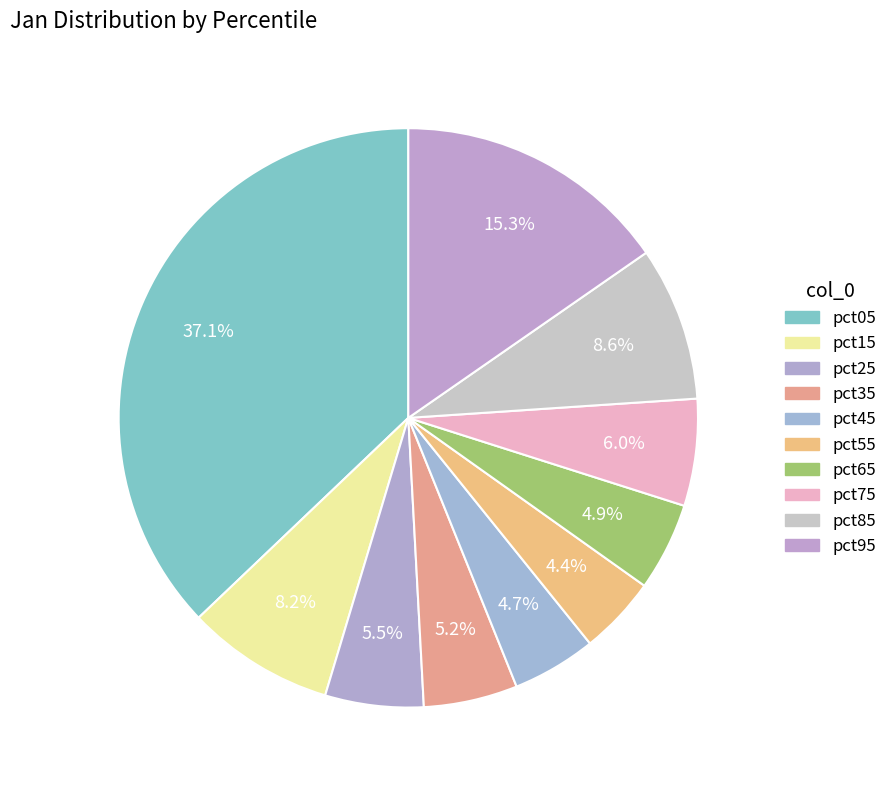

Count the number of slices in the pie.

10